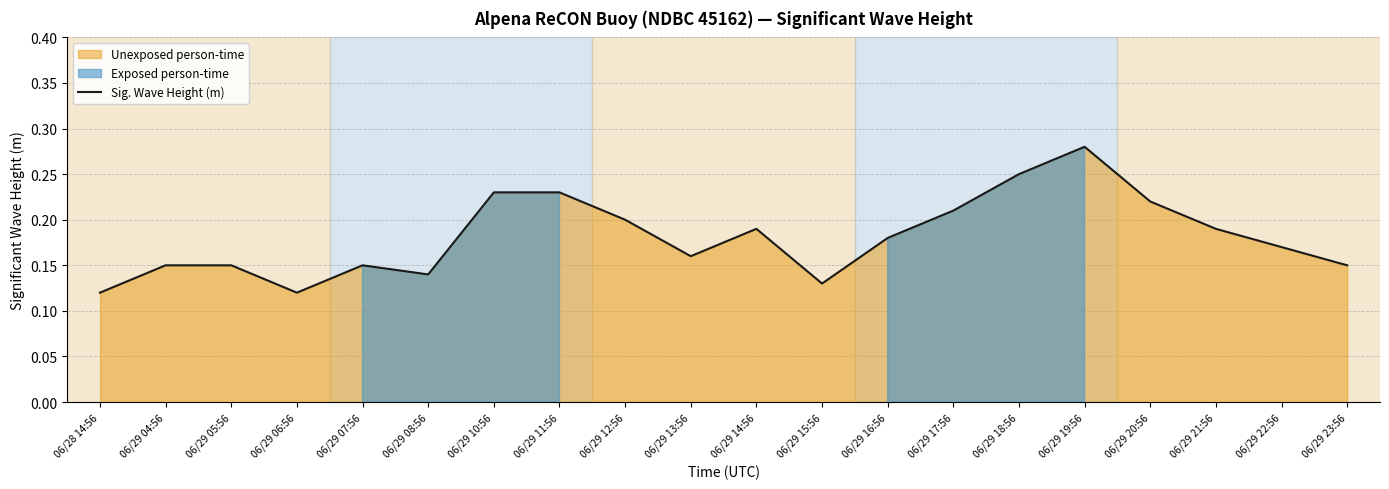

Between 06/29 12:56 and 06/29 22:56, which is larger?

06/29 12:56